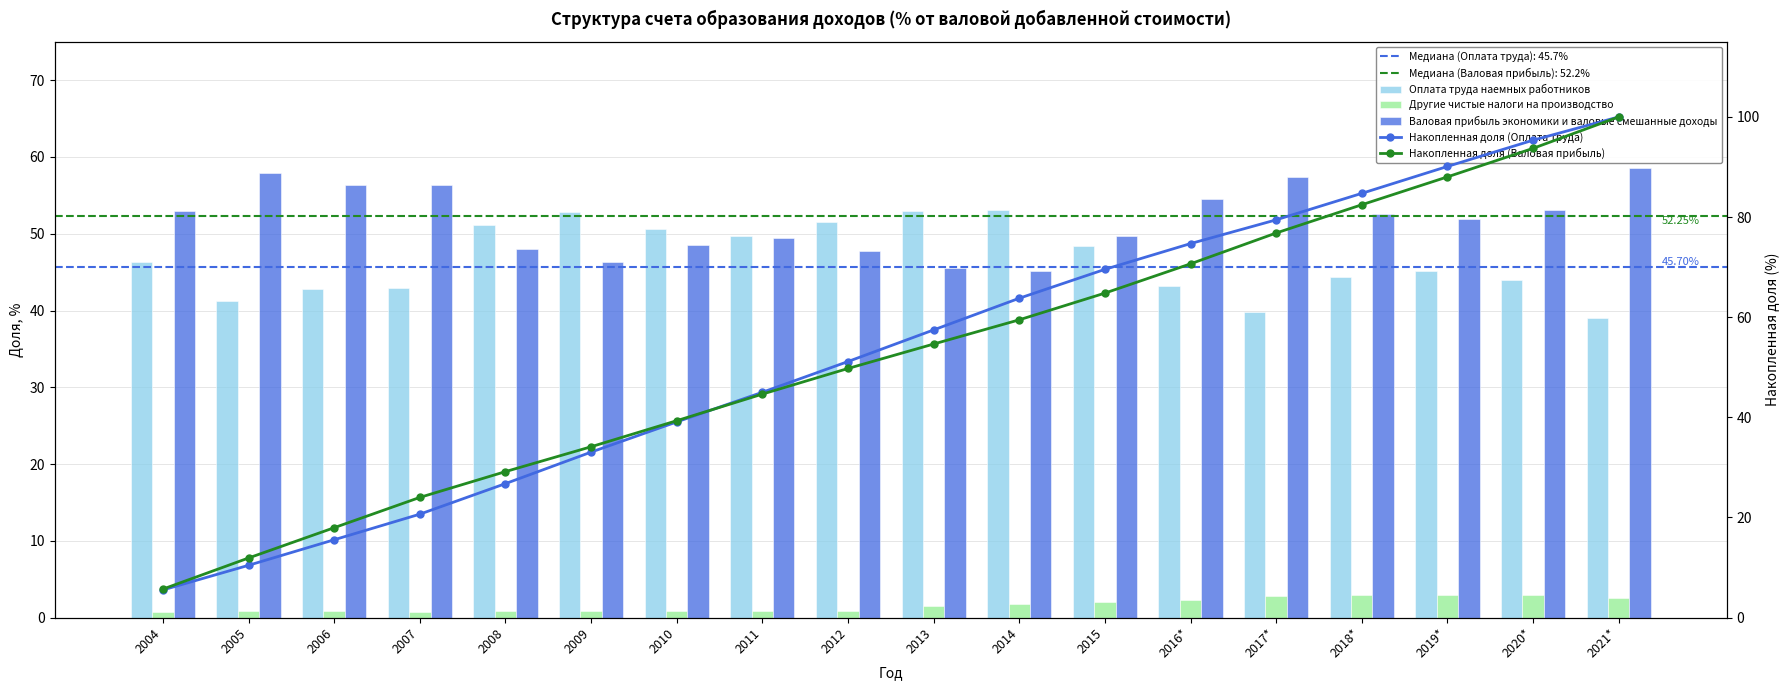

Where is Накопленная доля (Валовая прибыль) nearest to the value 52?

2012